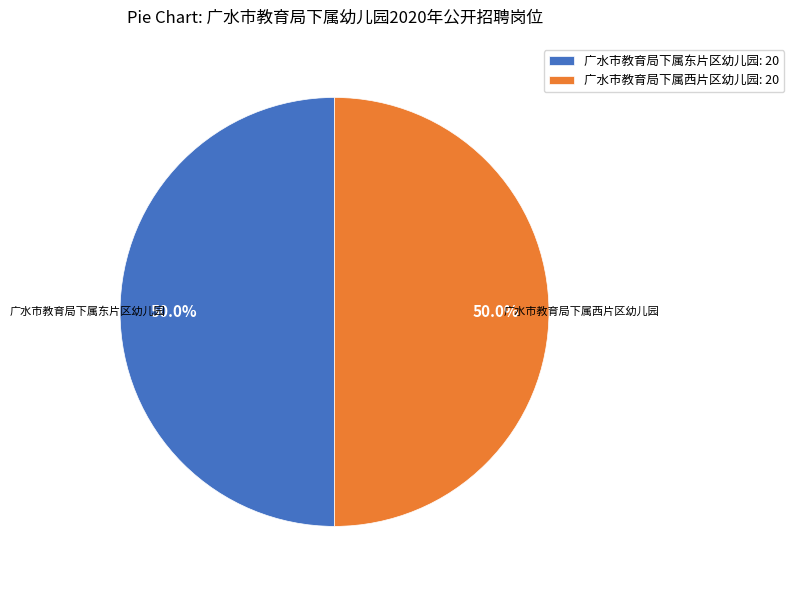

How many slices are in this pie chart?

2